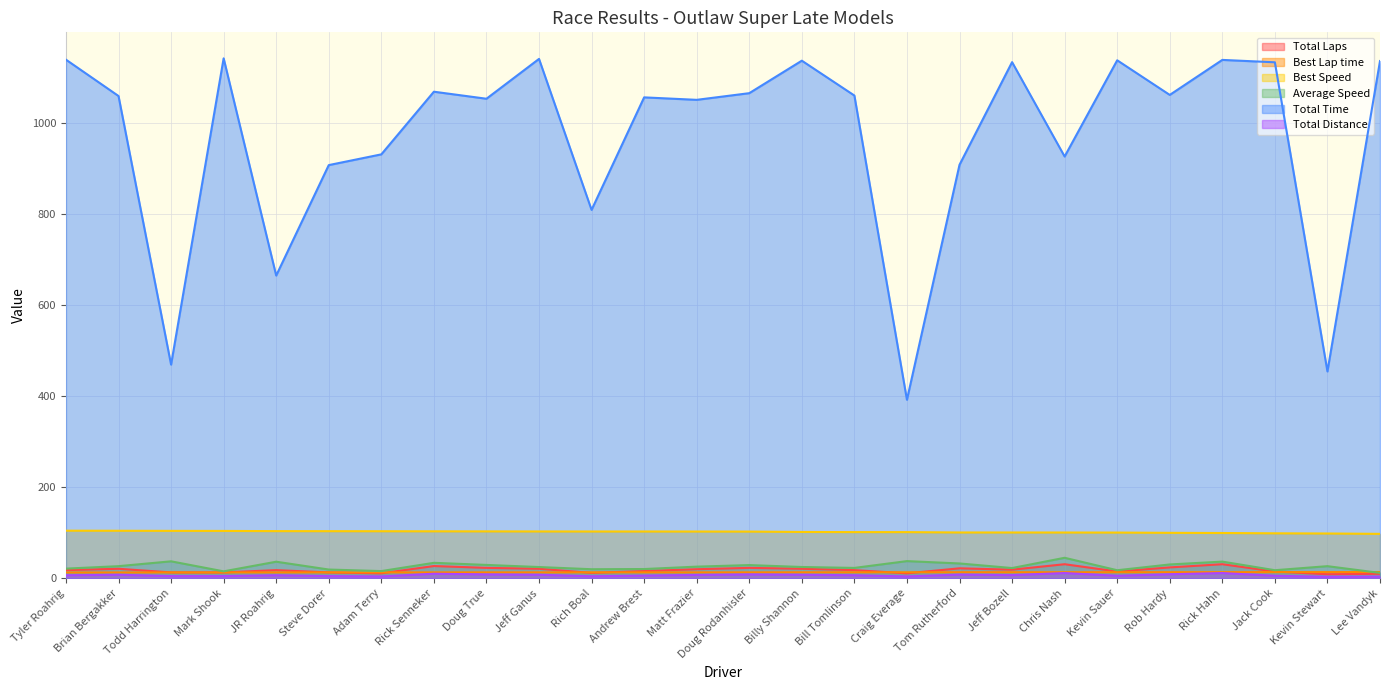

At which category does Average Speed reach its first local peak?

Todd Harrington